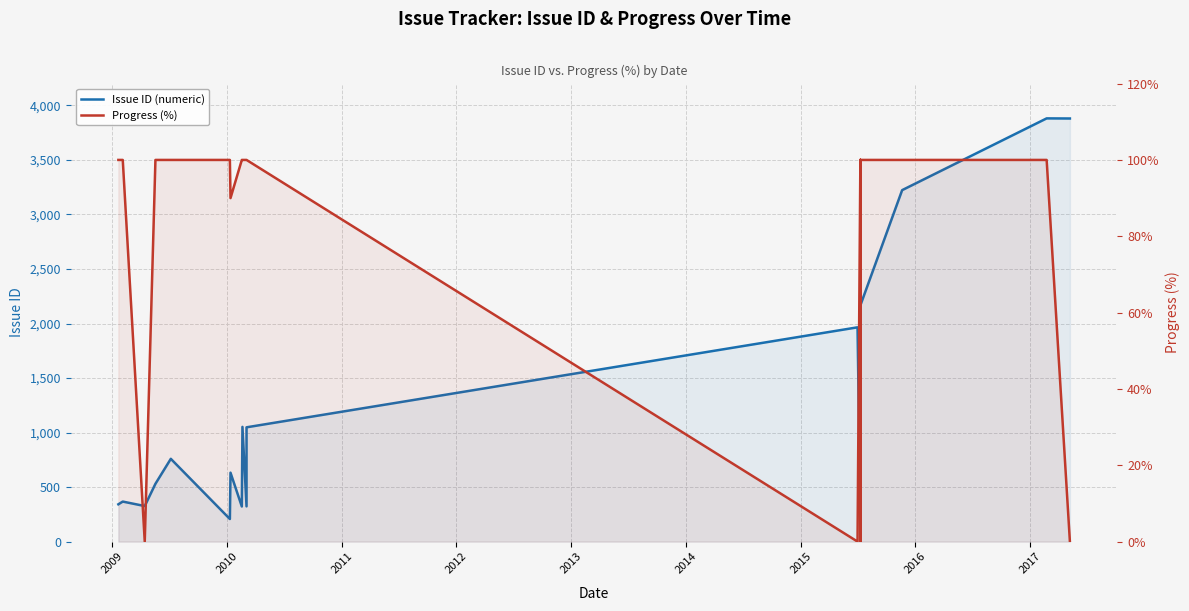

Reading left to right, transcribe all the data shown in this chart.

Issue ID (numeric): 342	367	326	530	759	207	632	322	1052	323	1048	1965	208	341	2064	2143	2166	3223	3881	3880
Progress (%): 100	100	0	100	100	100	90	100	100	100	100	0	100	80	100	0	100	100	100	0